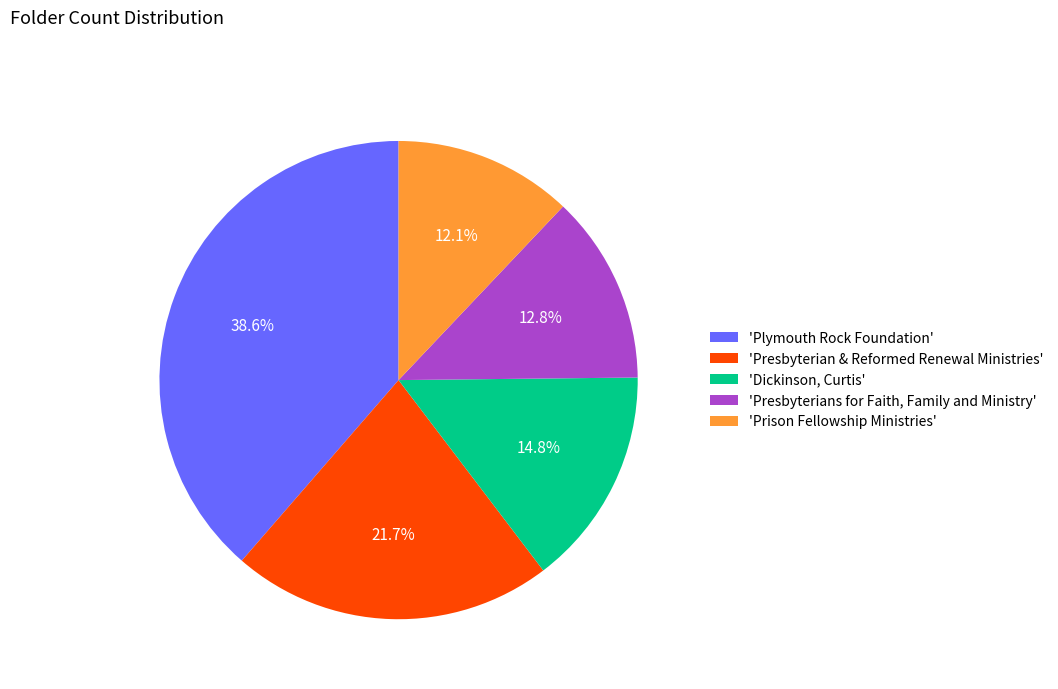

What percentage do 'Dickinson, Curtis' and 'Plymouth Rock Foundation' together represent?

53.4%